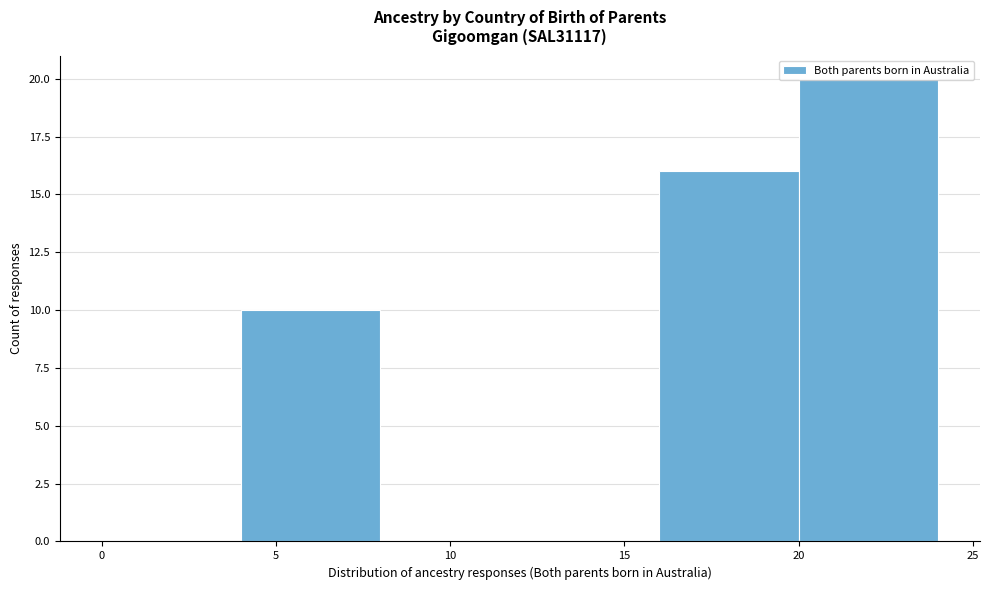

Reading left to right, transcribe this chart: for each bar, give the range it covers on the x-axis and its height. The values are not printed on the chart, so give them approximately, as read against the axis.

0 to 4: 0
4 to 8: 10
8 to 12: 0
12 to 16: 0
16 to 20: 16
20 to 24: 20